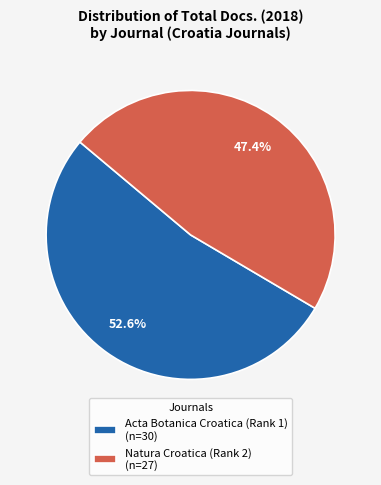

Between Natura Croatica (Rank 2) (n=27) and Acta Botanica Croatica (Rank 1) (n=30), which is larger?

Acta Botanica Croatica (Rank 1) (n=30)